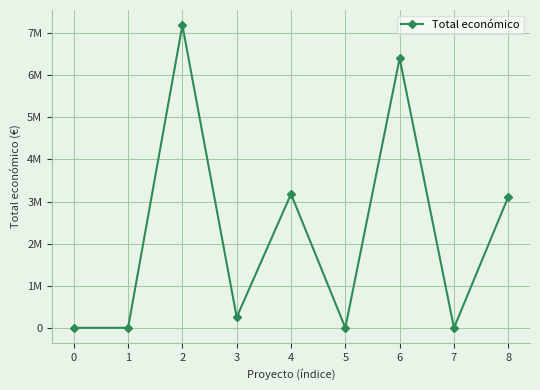

How many interior local peaks (higher than both neighbors) does the data have?

3